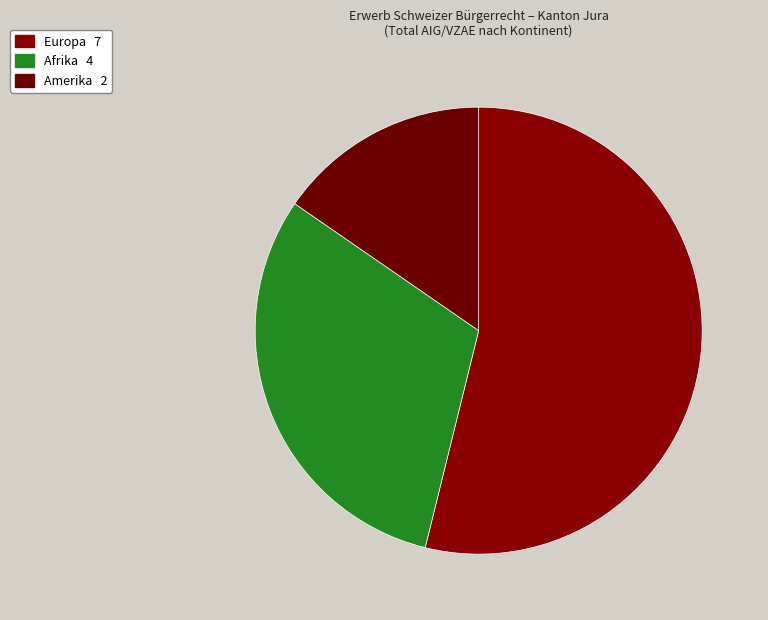

How many slices are in this pie chart?

3